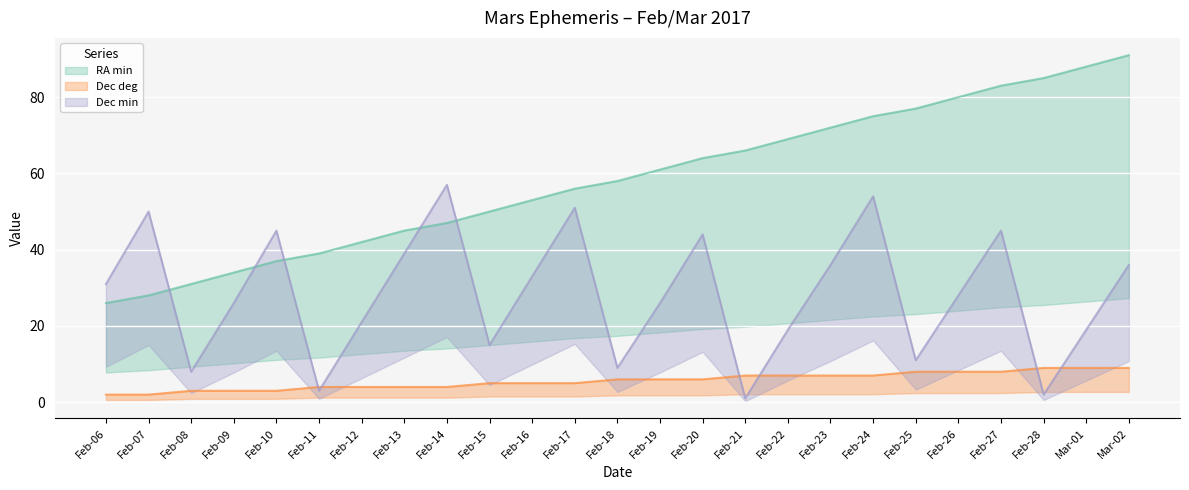

Which series has the largest total across all categories?

RA min